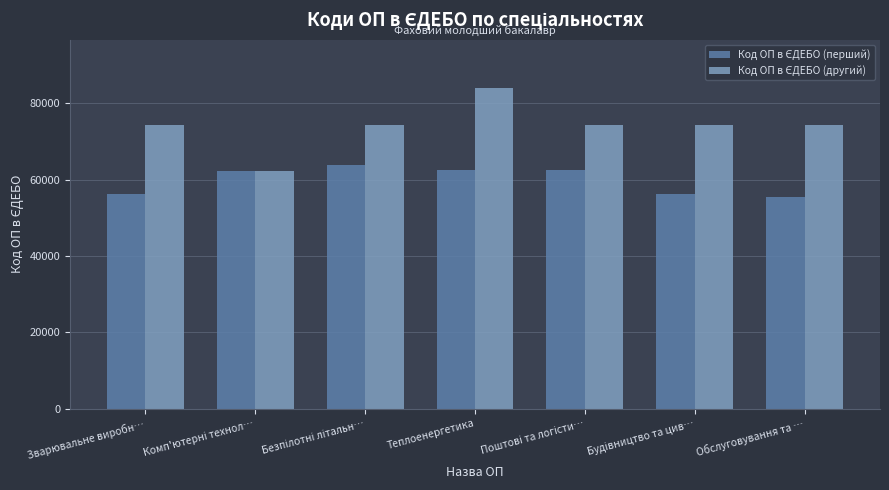

What is the maximum value shown in the chart?

83965